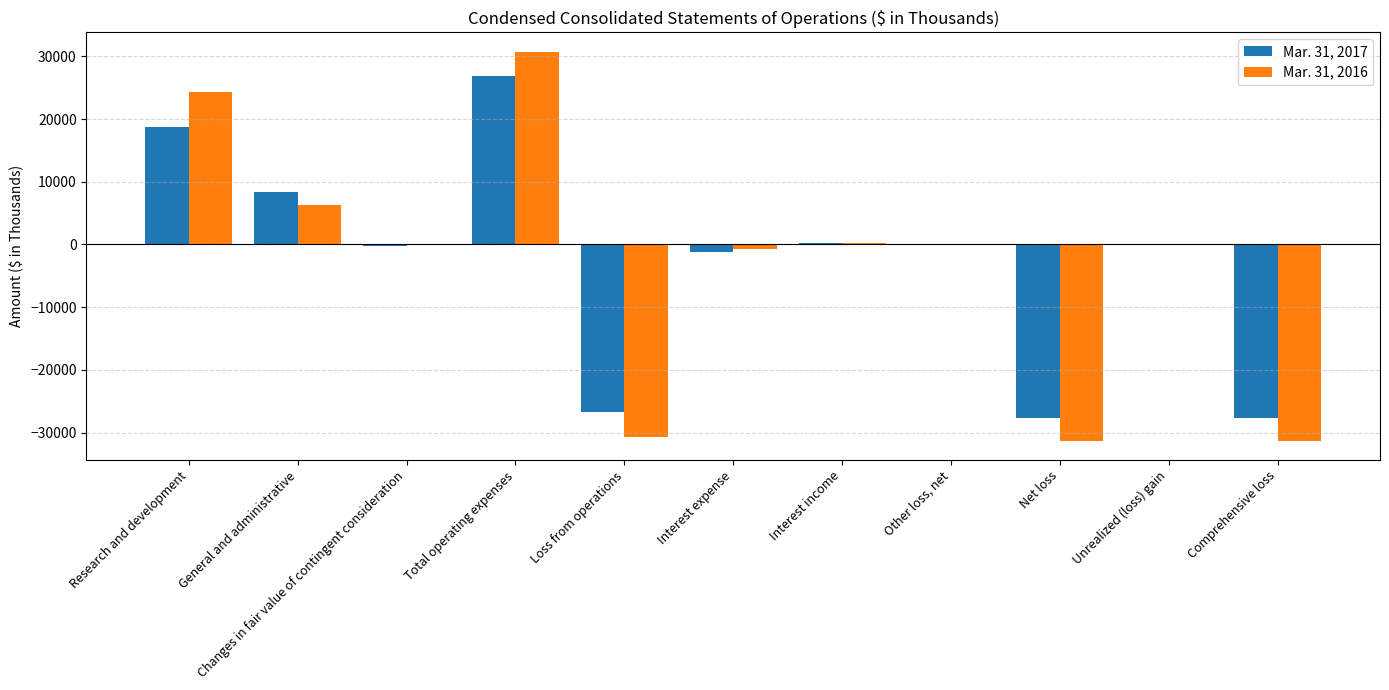

Is it true that Mar. 31, 2016 equals 14047 at Research and development?

False